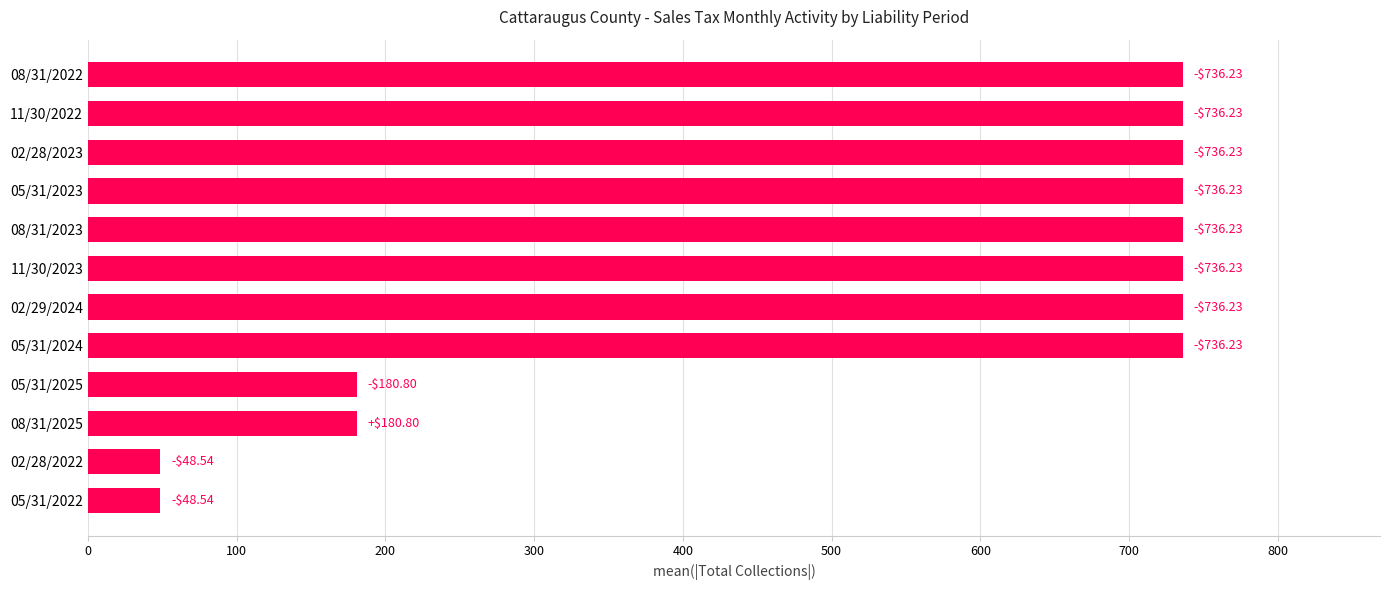

How many bars are there in total?

12